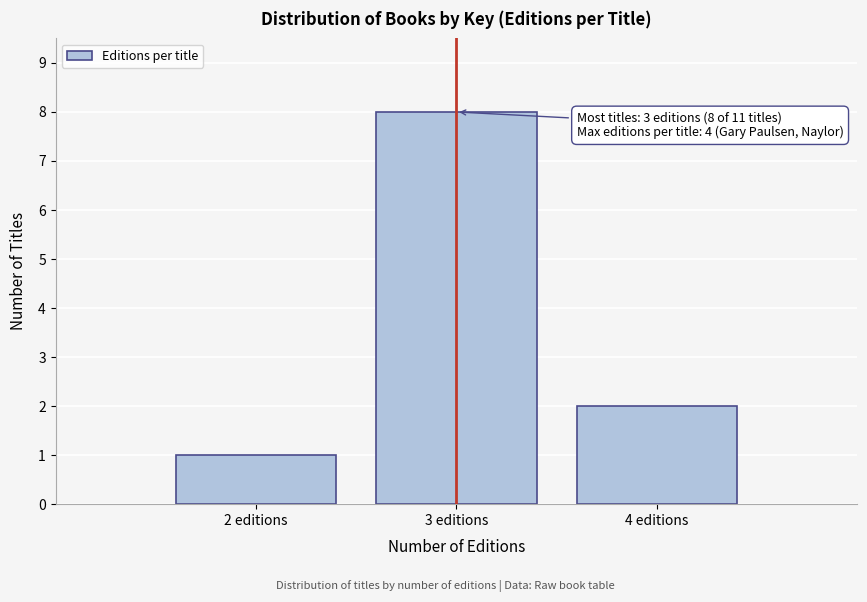

Reading left to right, list all the values displayed in this chart.

1	8	2